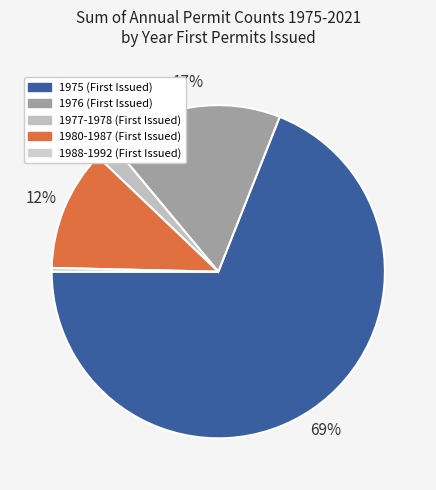

How many segments does this pie chart have?

5